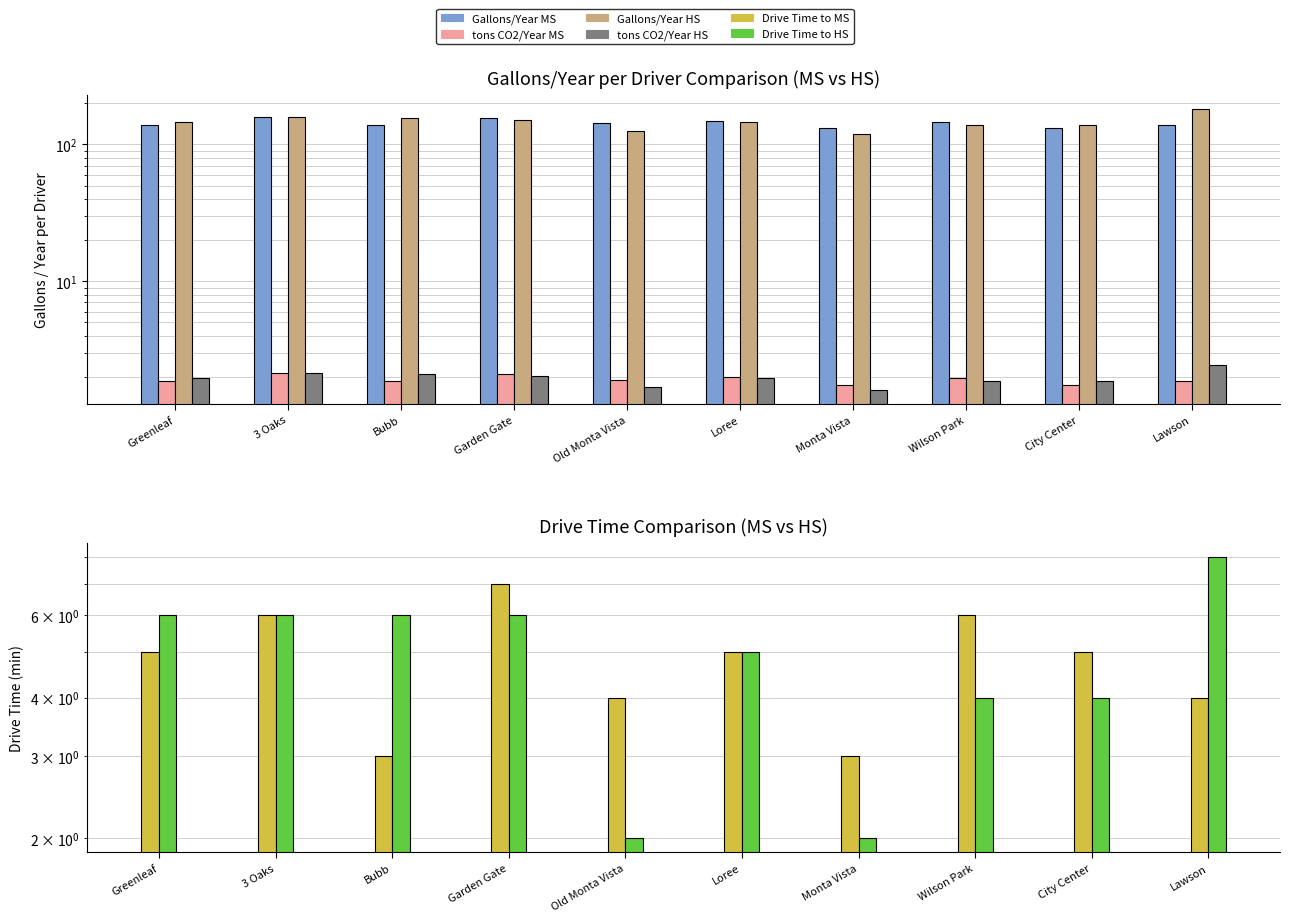

Where is Gallons/Year HS nearest to the value 150?

Garden Gate